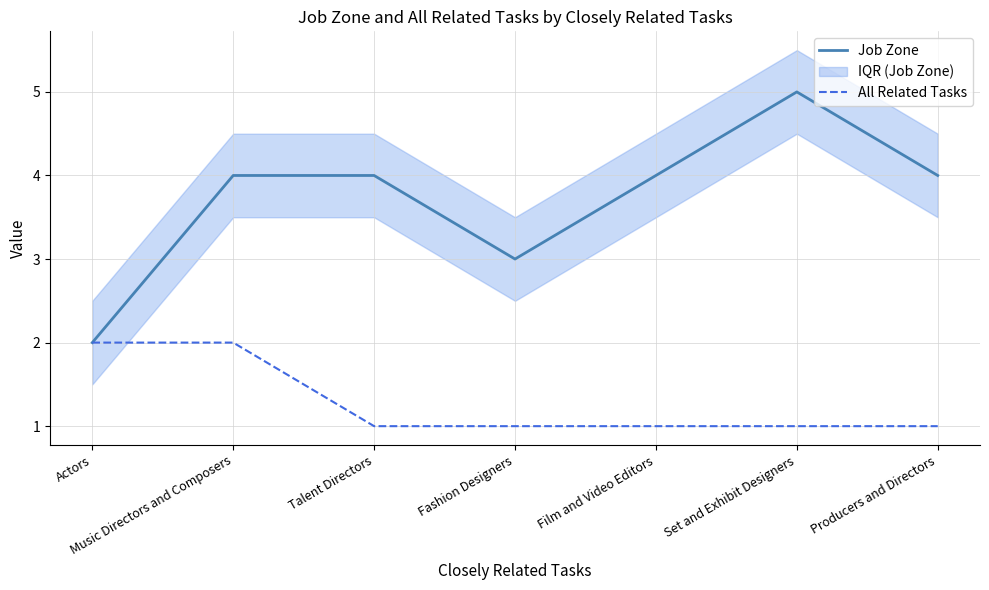

Which category has the highest value in the All Related Tasks series?

Actors